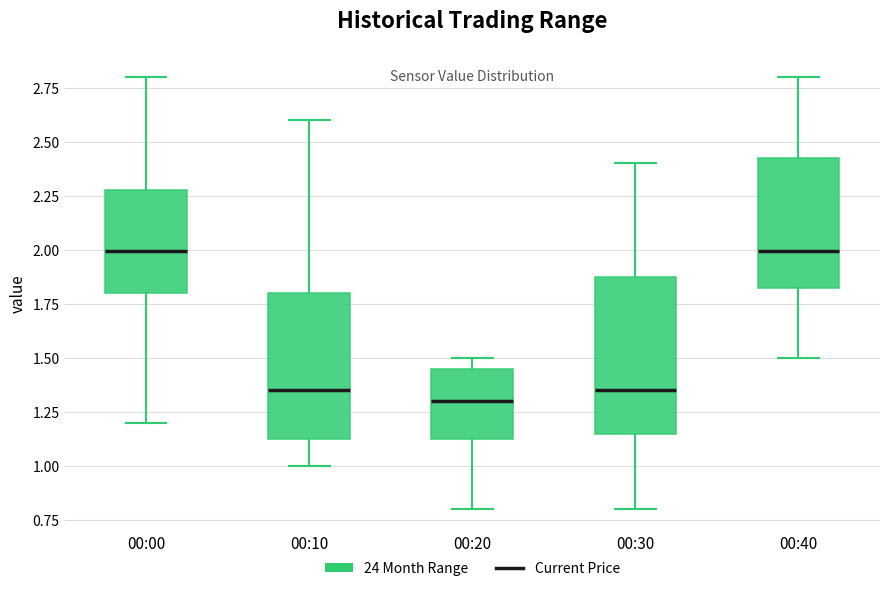

Where is the upper edge of the box for 00:10 on the y-axis? The values are not printed on the chart, so give them approximately, as read against the axis.

1.80